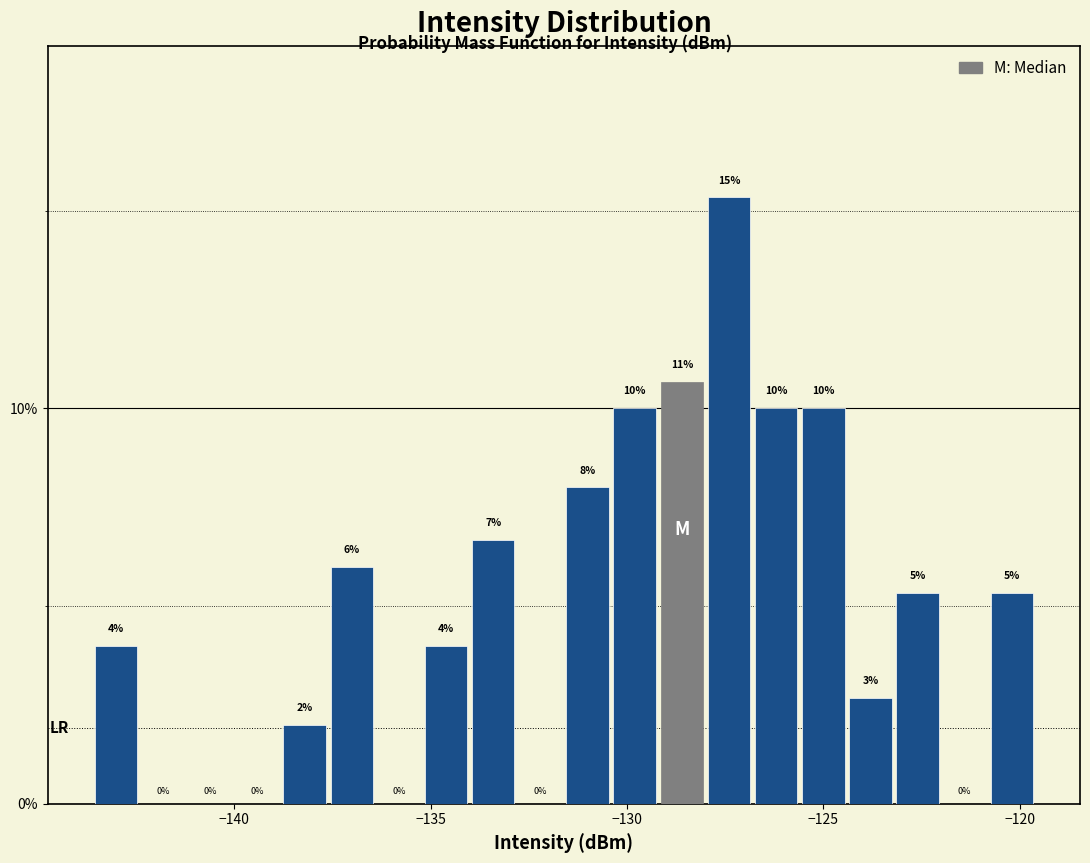

Read against the x-axis, roughly where is the centre of the tallest bar?

-127.5